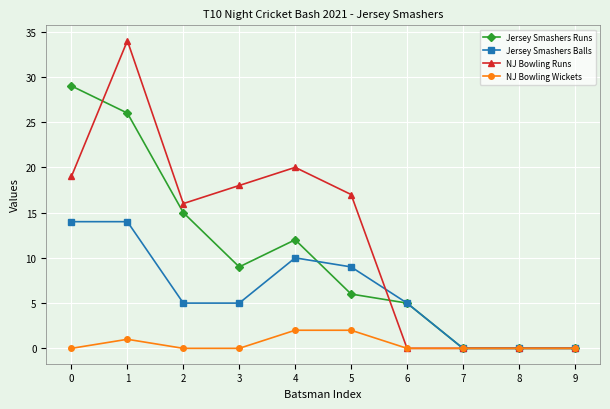

Does the chart have visible grid lines?

Yes